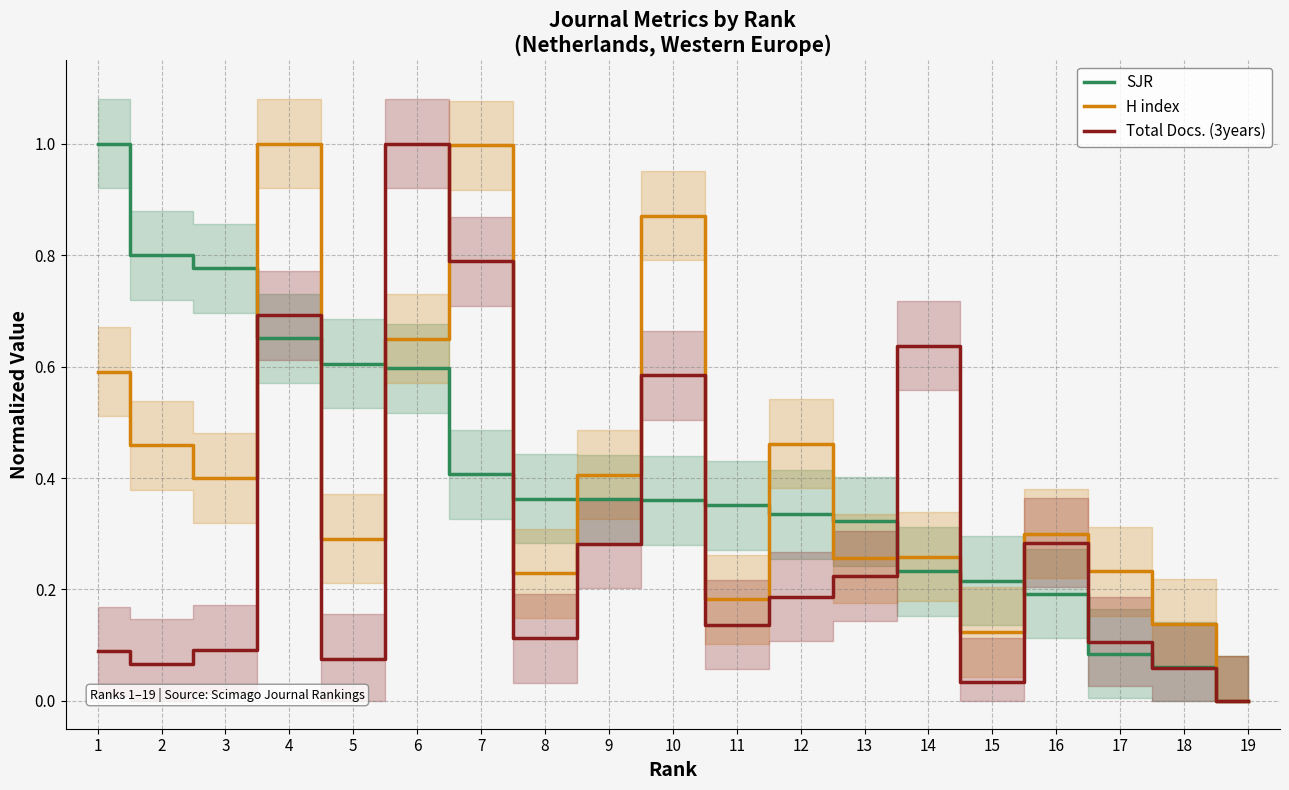

The Total Docs. (3years) series shows 1.7 at 6. True or false?

False